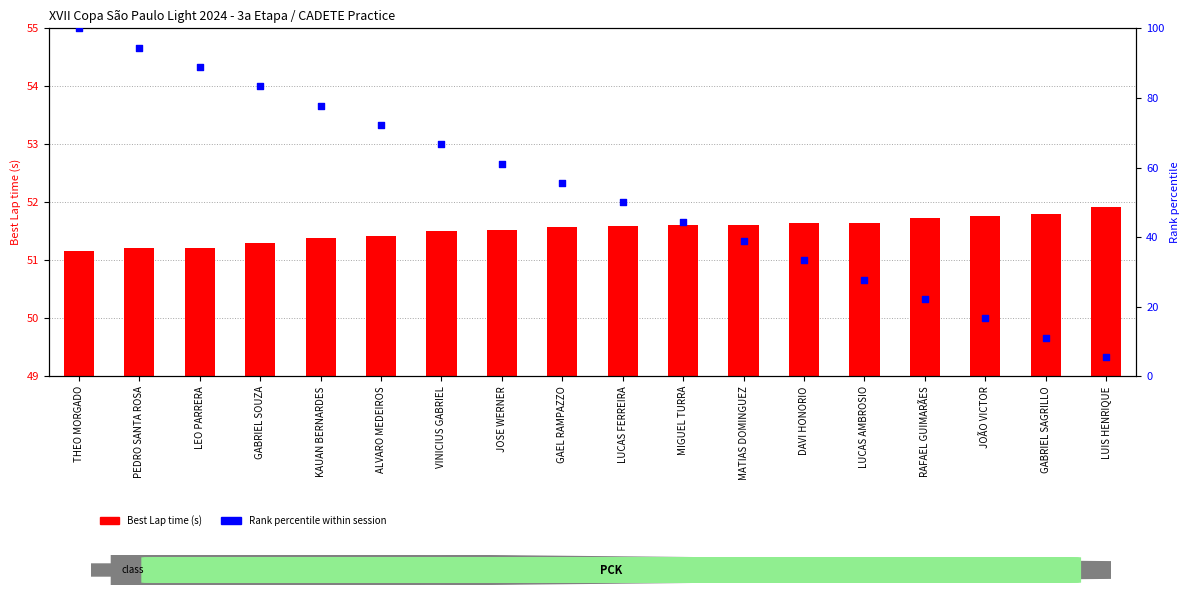

Which series has the largest total across all categories?

Rank percentile